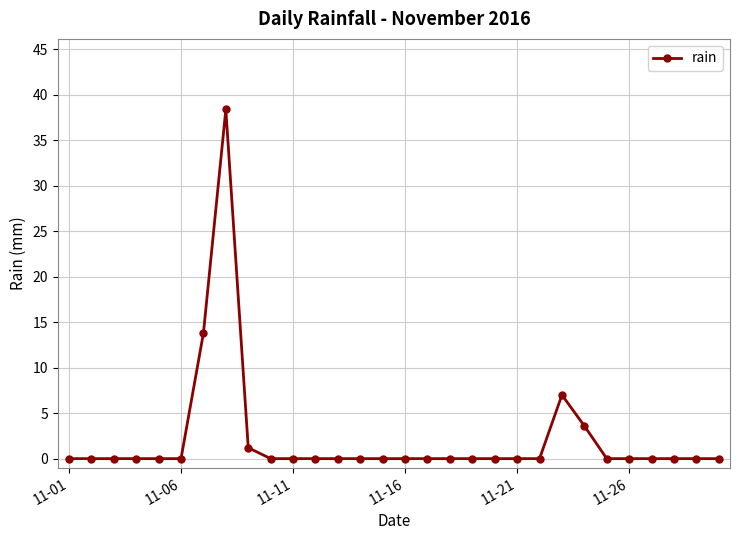

What is the maximum value shown in the chart?

38.4